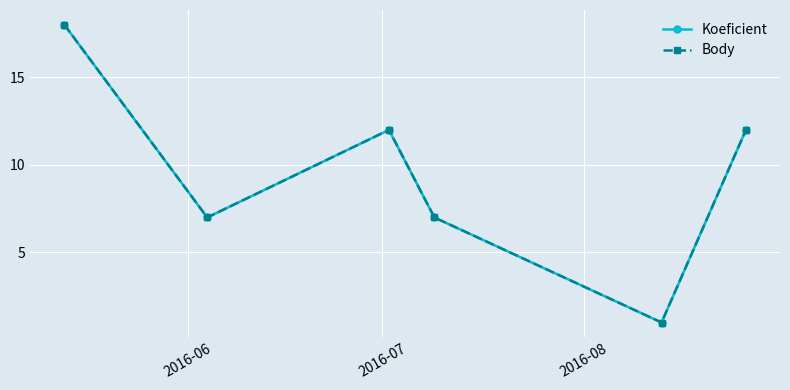

In Koeficient, how many points are higher than both neighbors (excluding endpoints)?

1